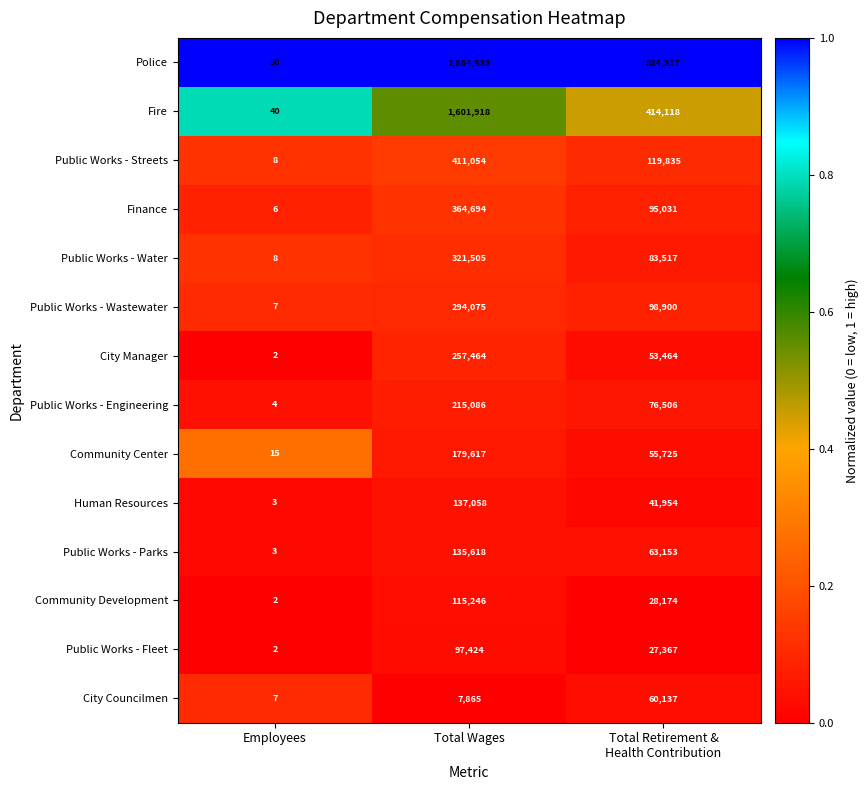

What is the total value across all series at Total Wages?

7003157